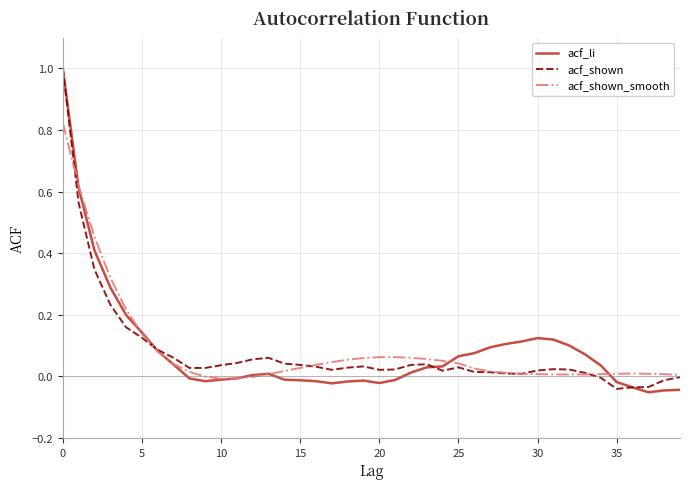

What is the sum of all acf_shown_smooth values?

3.4